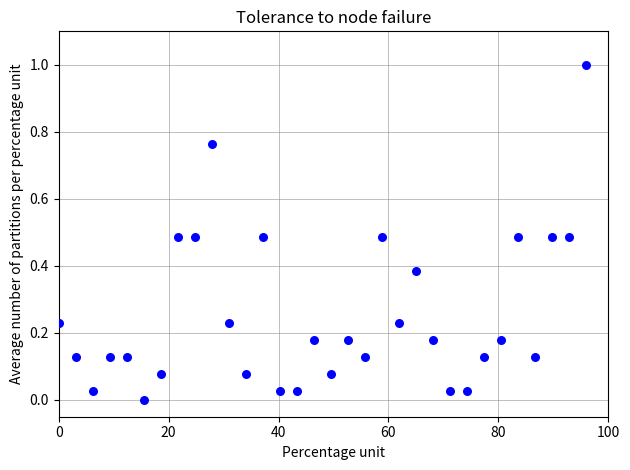

What is the range of Y values (max minus min)?

1.0